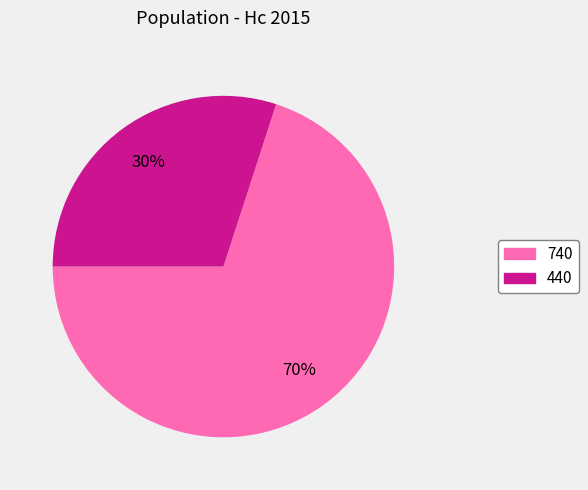

What percentage is the 740 slice, to the nearest percent?

70%